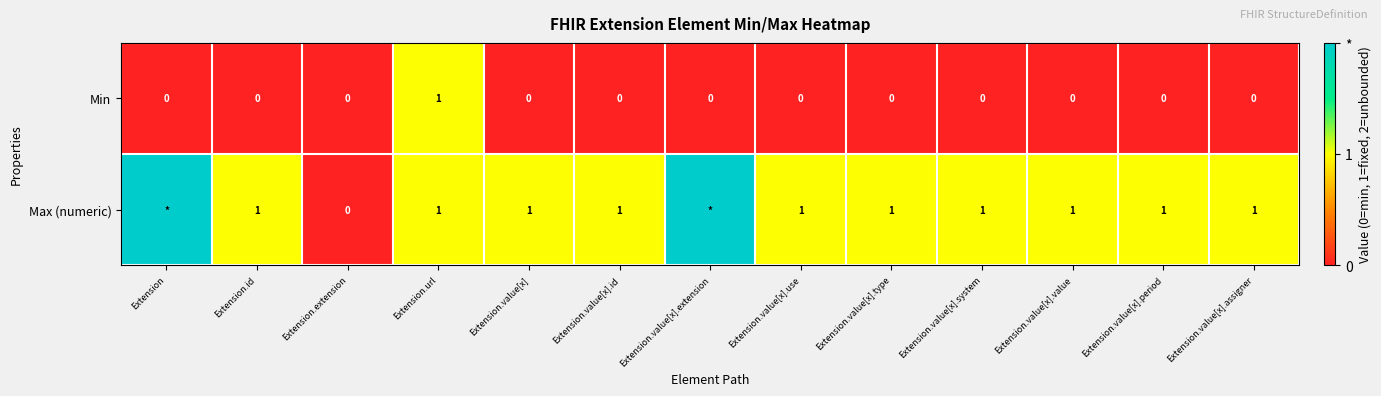

At Extension.value[x].id, list the series in order from largest to smallest.

Max (numeric), Min